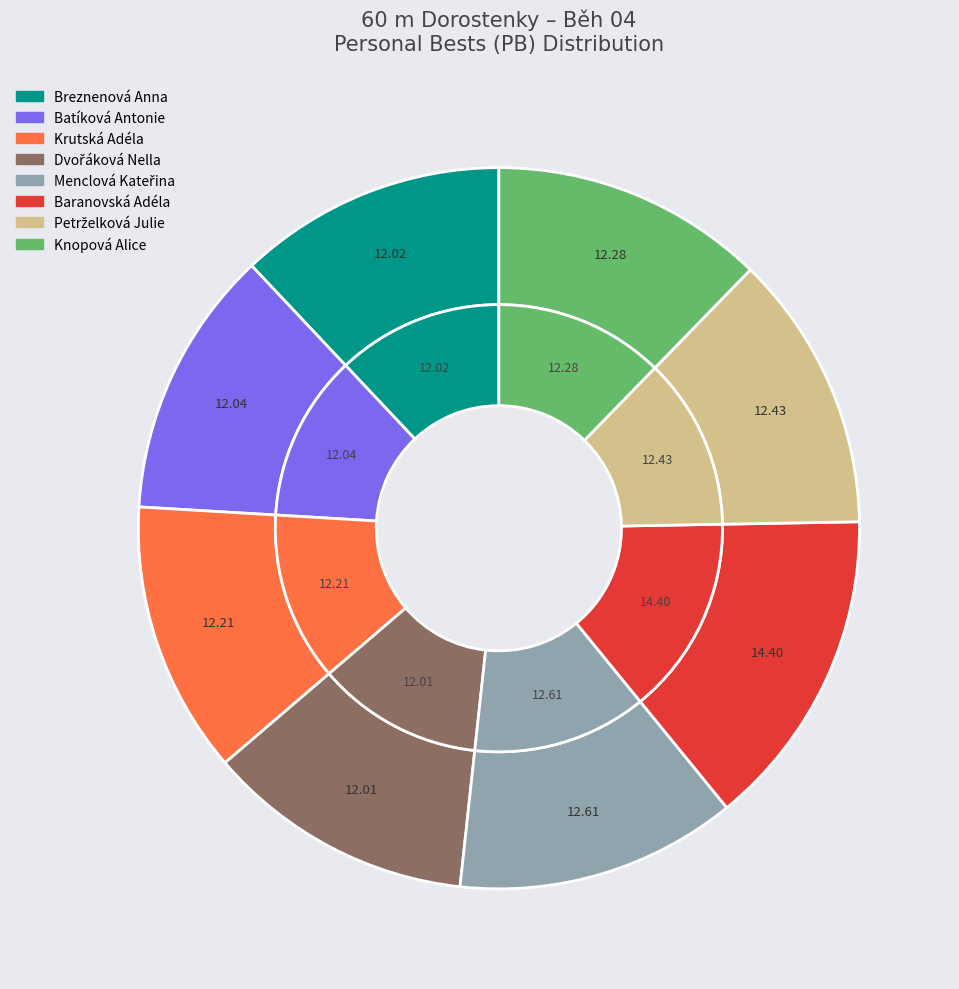

To the nearest percent, what portion does Knopová Alice represent?

12%